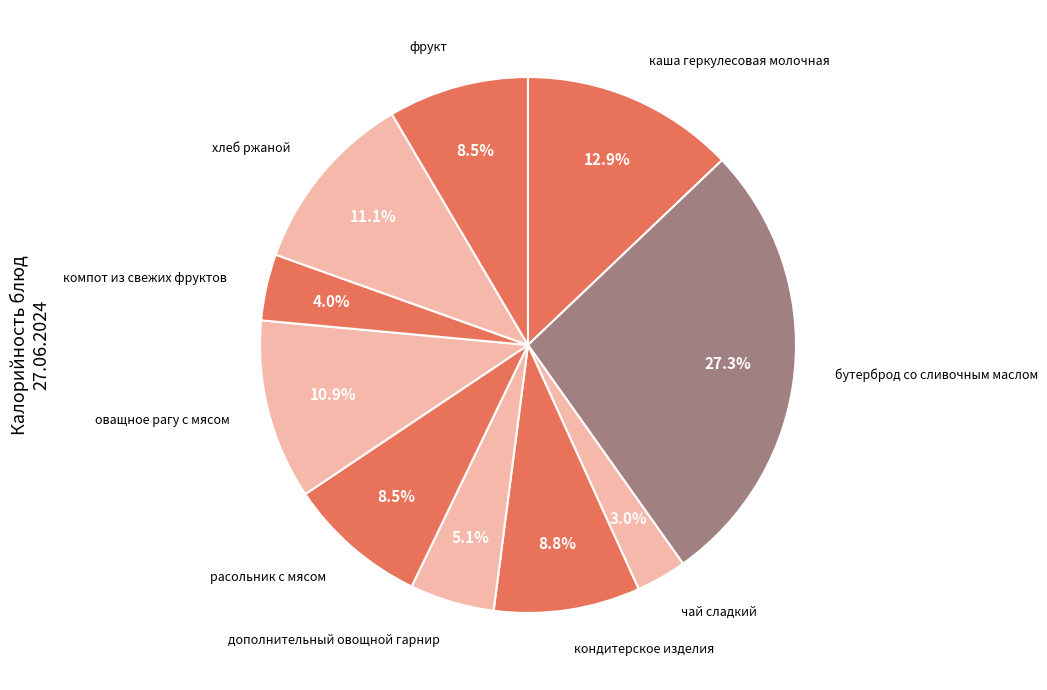

Count the number of slices in the pie.

10